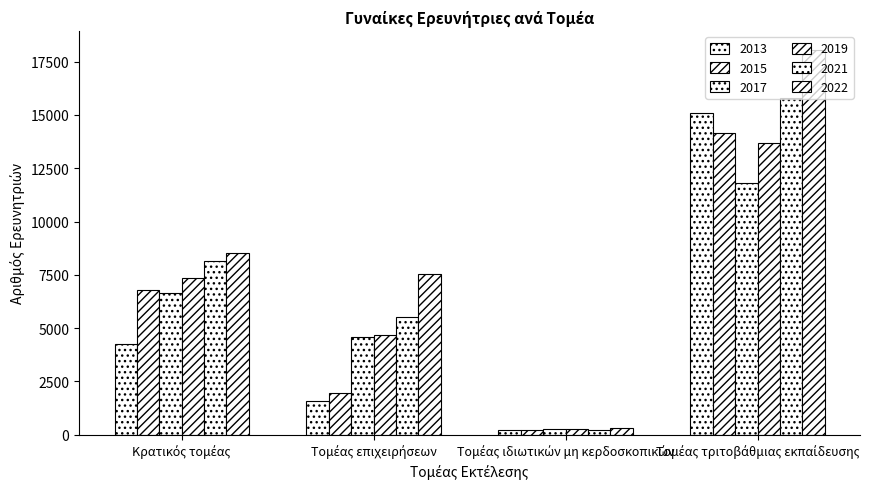

What is the label of the 4th bar from the left?

Τομέας τριτοβάθμιας εκπαίδευσης